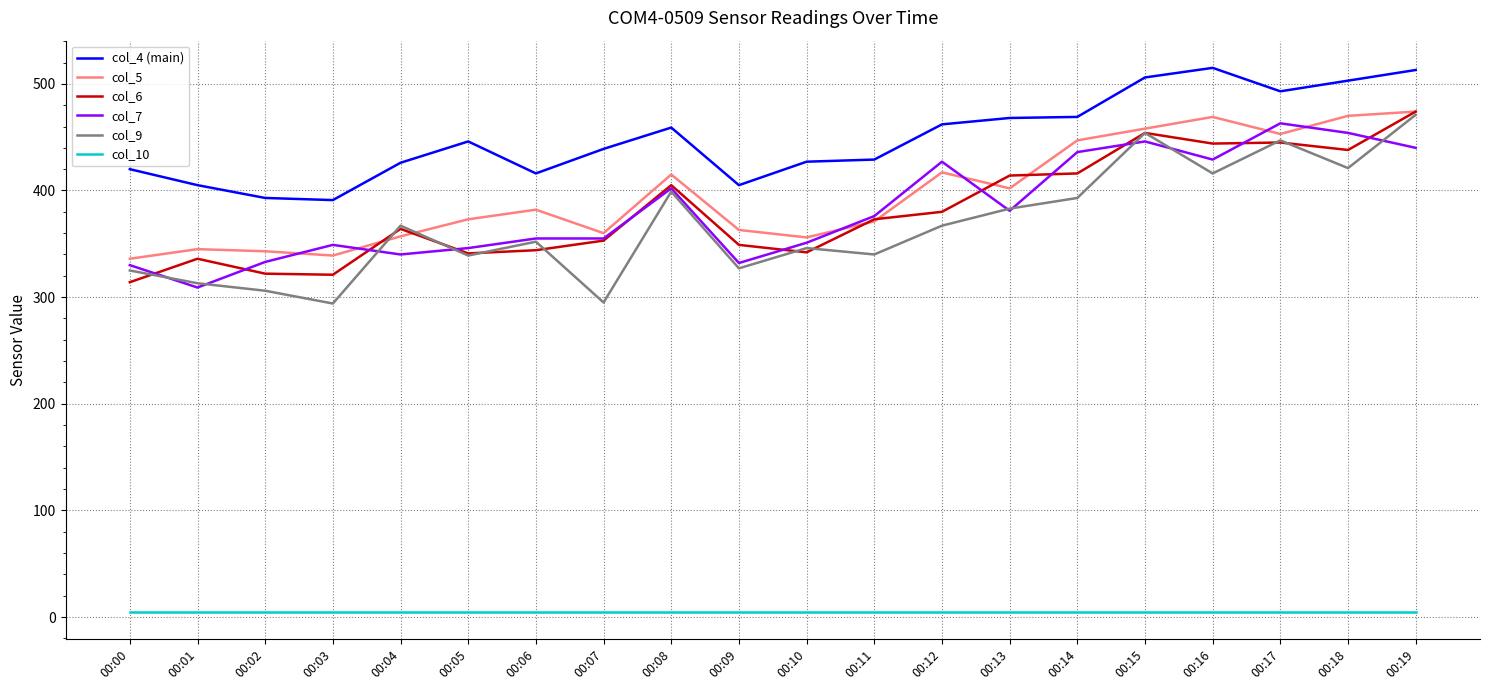

What is the difference between the second highest and minimum values in the col_4 (main) series?

122